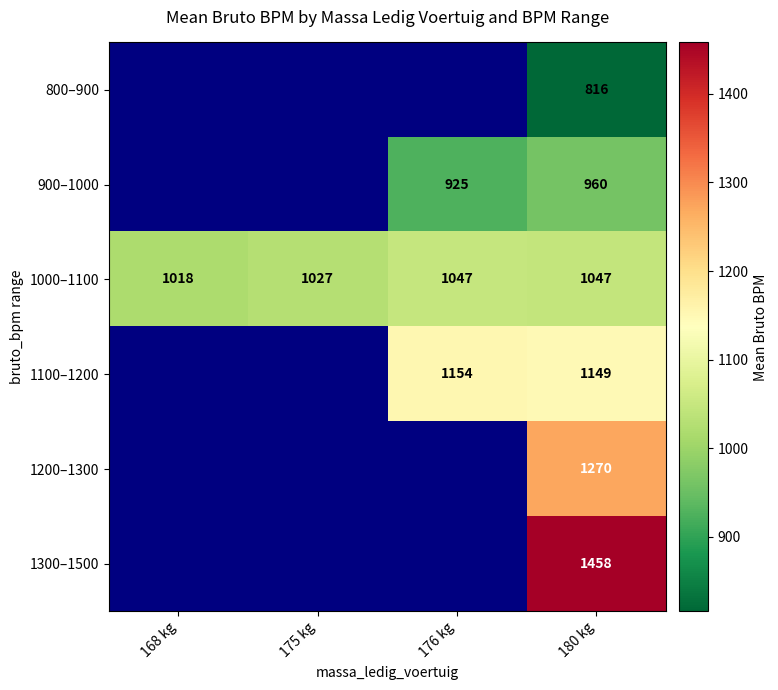

What is the average value of the 1000–1100 series?

1035